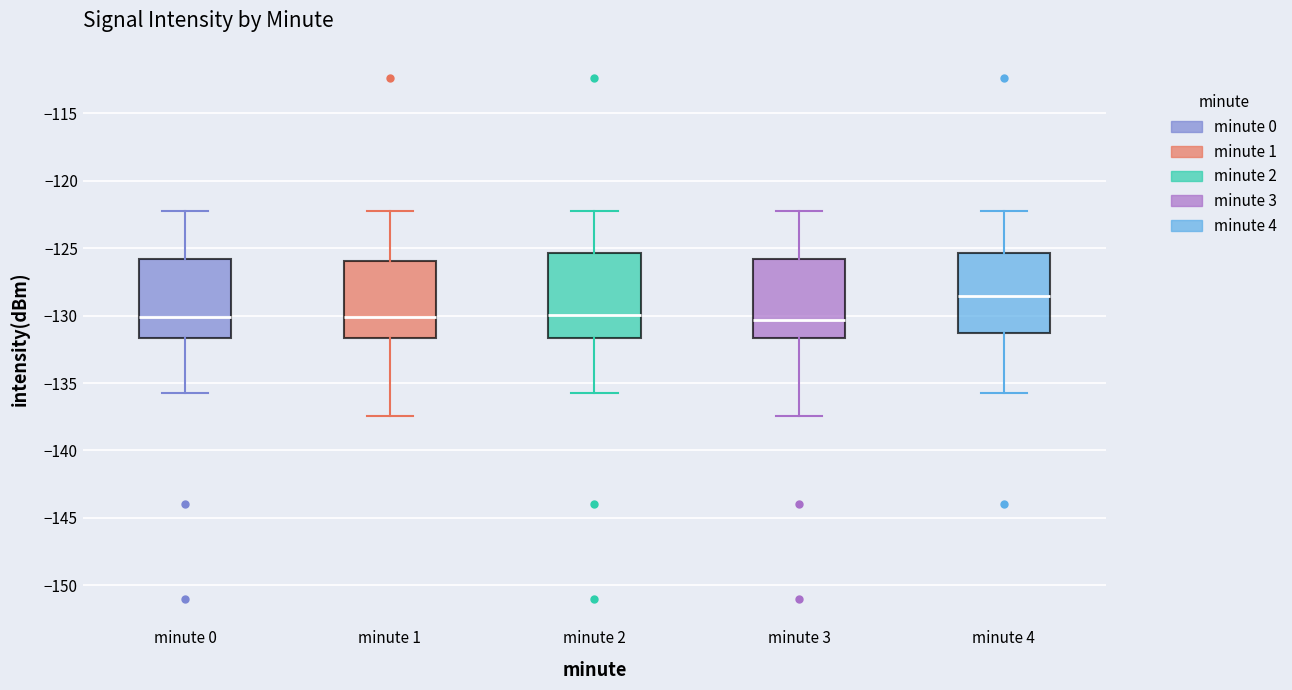

Where is the upper edge of the box for minute 1 on the y-axis? The values are not printed on the chart, so give them approximately, as read against the axis.

-126.0